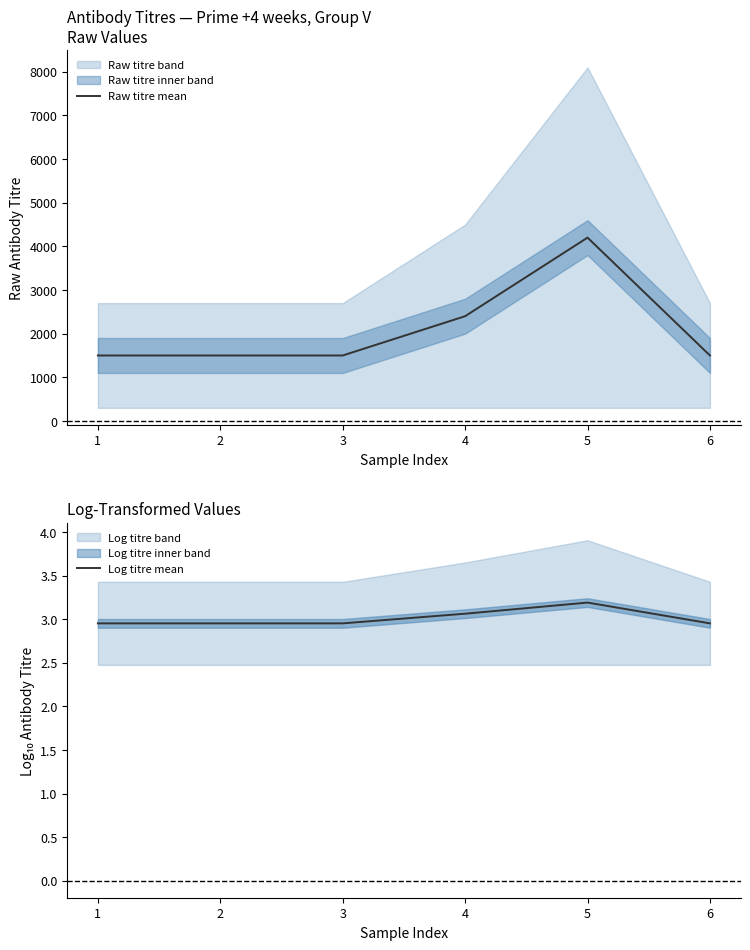

Reading right to left, list all the values displayed in this chart.

Raw titre mean: 1500.0	4200.0	2400.0	1500.0	1500.0	1500.0
Log titre mean: 3.0	3.2	3.1	3.0	3.0	3.0